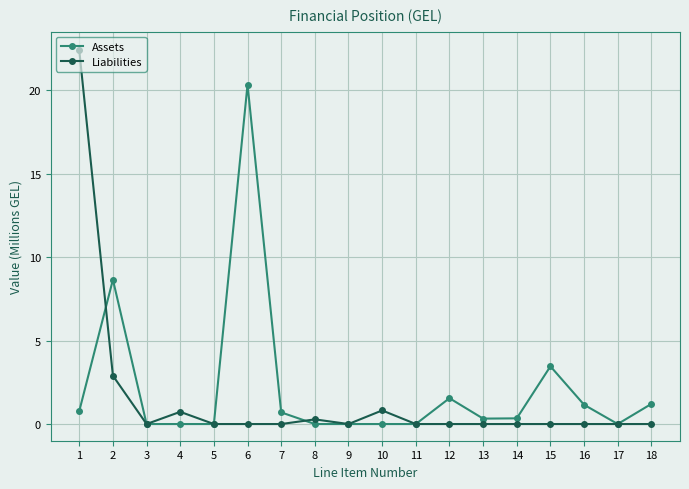

List the series in order of their peak value, lowest first.

Assets, Liabilities